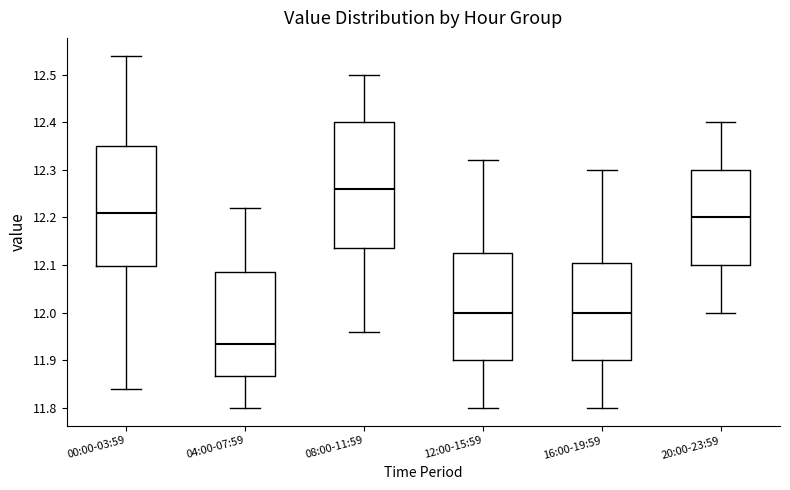

Which box has the highest median line?

08:00-11:59